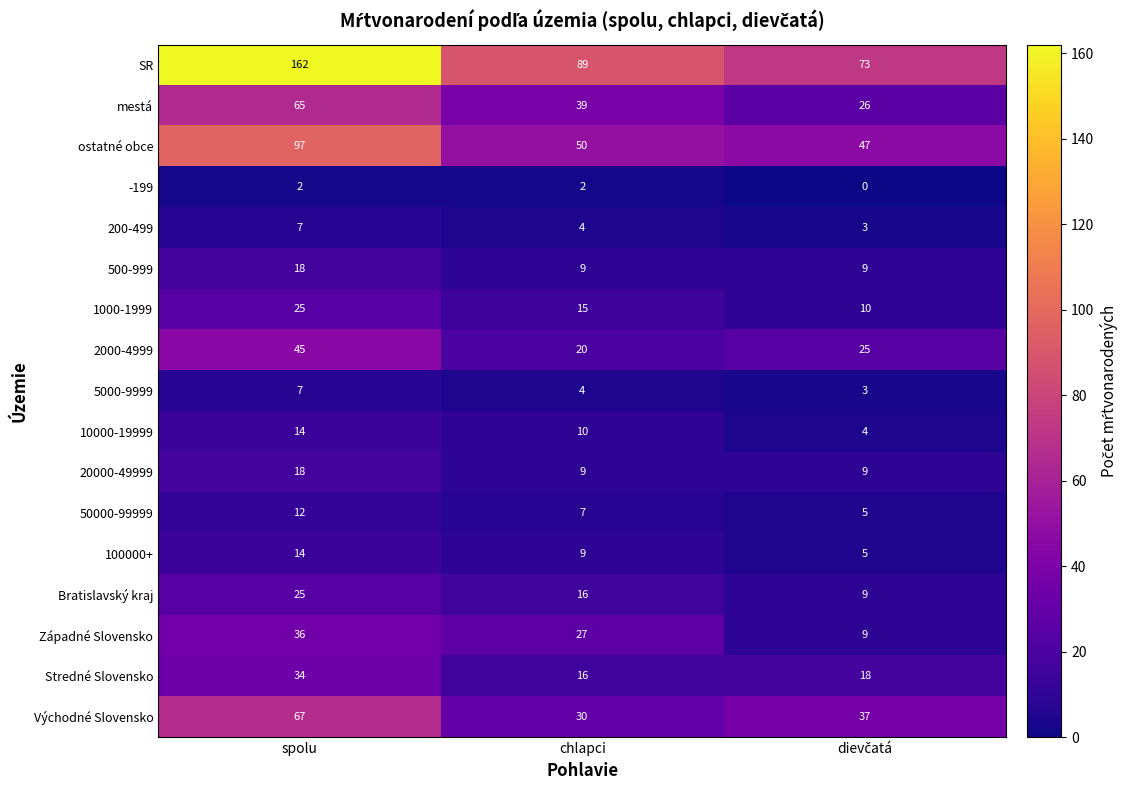

What is the maximum value for Stredné Slovensko?

34